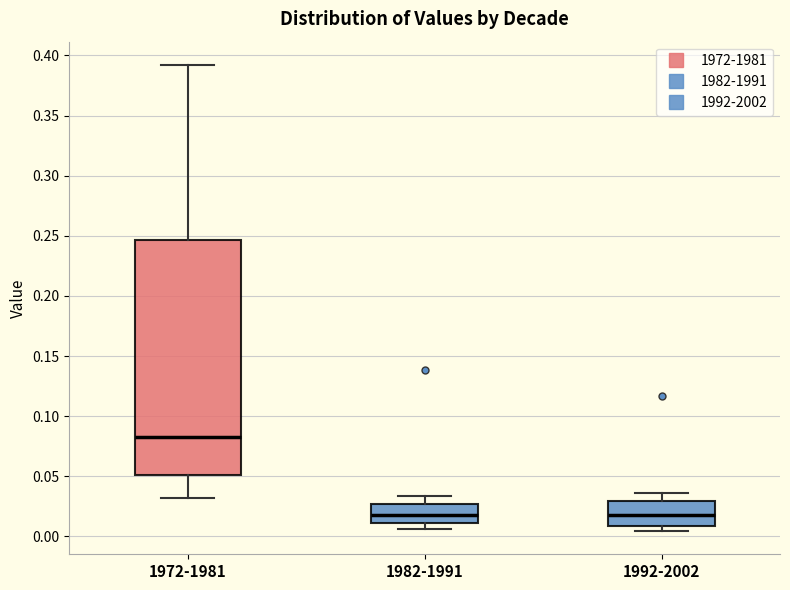

Reading left to right, read every box against the y-axis: the position of its median line, the range the box covers, and the ends of its whiskers. The values are not printed on the chart, so give them approximately, as read against the axis.

1972-1981: median 0.085, box 0.050 to 0.245, whiskers 0.030 to 0.390
1982-1991: median 0.020, box 0.010 to 0.025, whiskers 0.005 to 0.035
1992-2002: median 0.020, box 0.010 to 0.030, whiskers 0.005 to 0.035